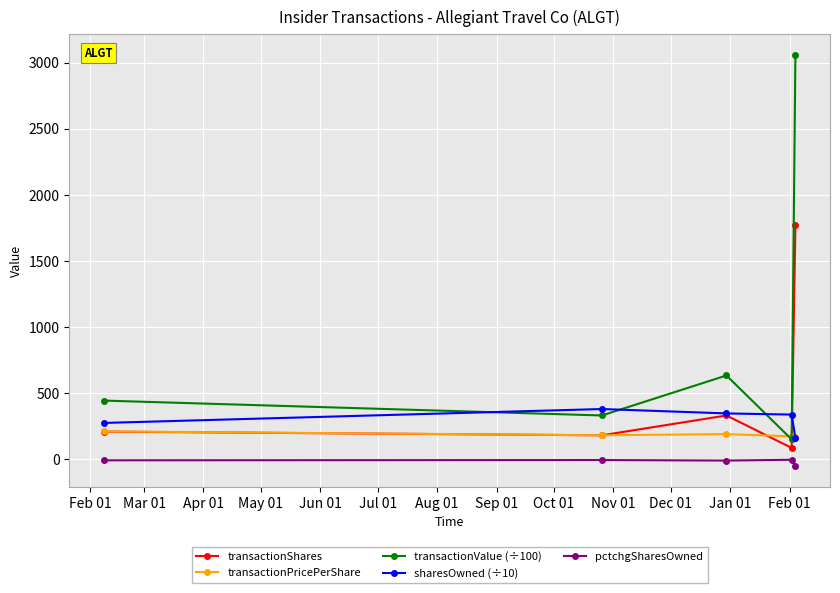

What is the highest value of the transactionValue (÷100) series?

3059.4